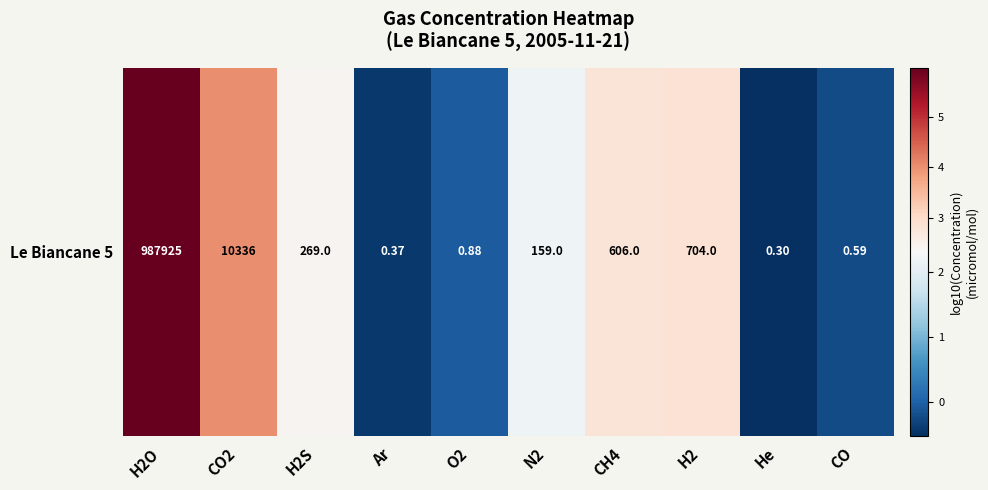

Between H2S and H2, which is larger?

H2